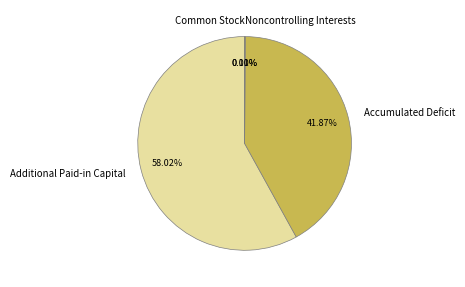

Does any single category account for the majority?

Yes